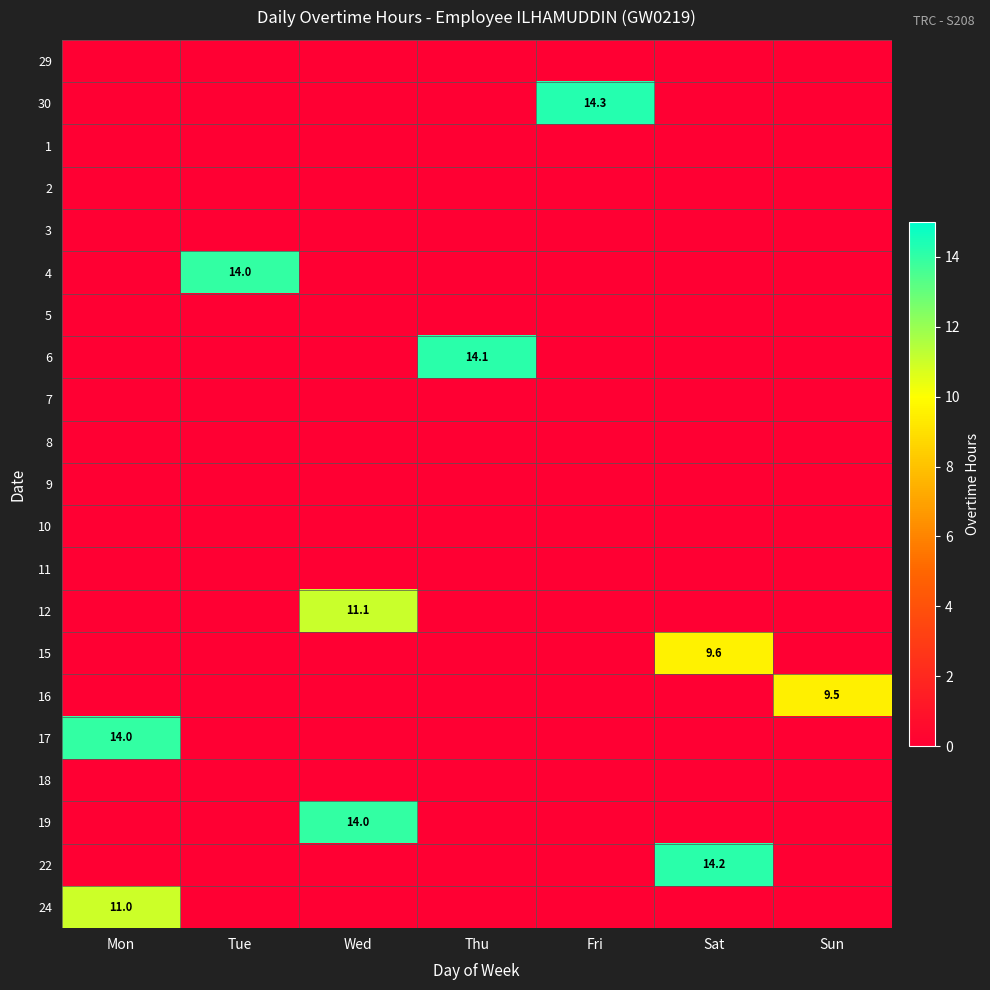

The value of 17 at Mon is 14.0. True or false?

True